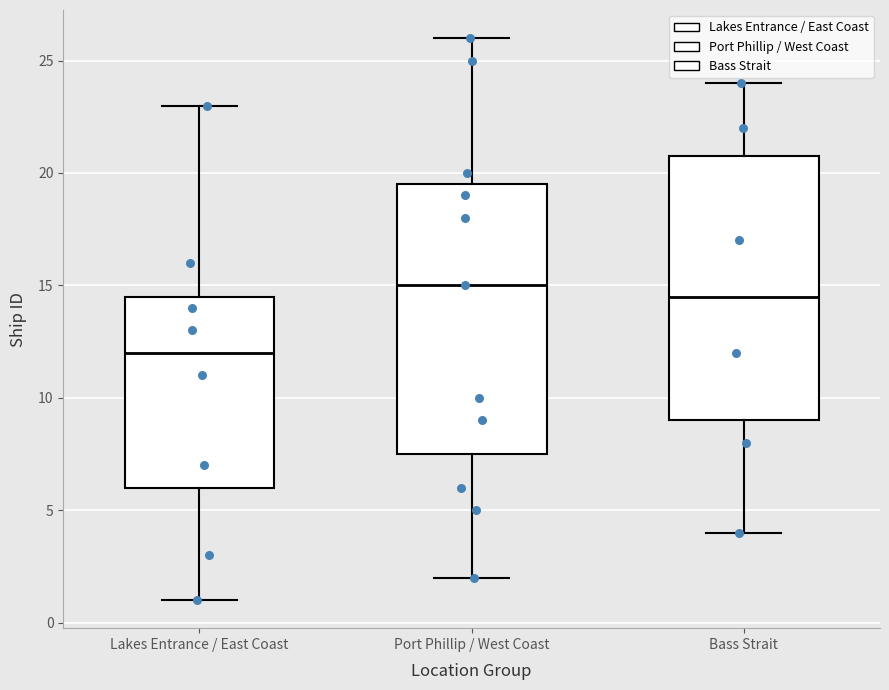

Reading left to right, read every box against the y-axis: the position of its median line, the range the box covers, and the ends of its whiskers. The values are not printed on the chart, so give them approximately, as read against the axis.

Lakes Entrance / East Coast: median 12.0, box 6.0 to 14.5, whiskers 1.0 to 23.0
Port Phillip / West Coast: median 15.0, box 7.5 to 19.5, whiskers 2.0 to 26.0
Bass Strait: median 14.5, box 9.0 to 21.0, whiskers 4.0 to 24.0